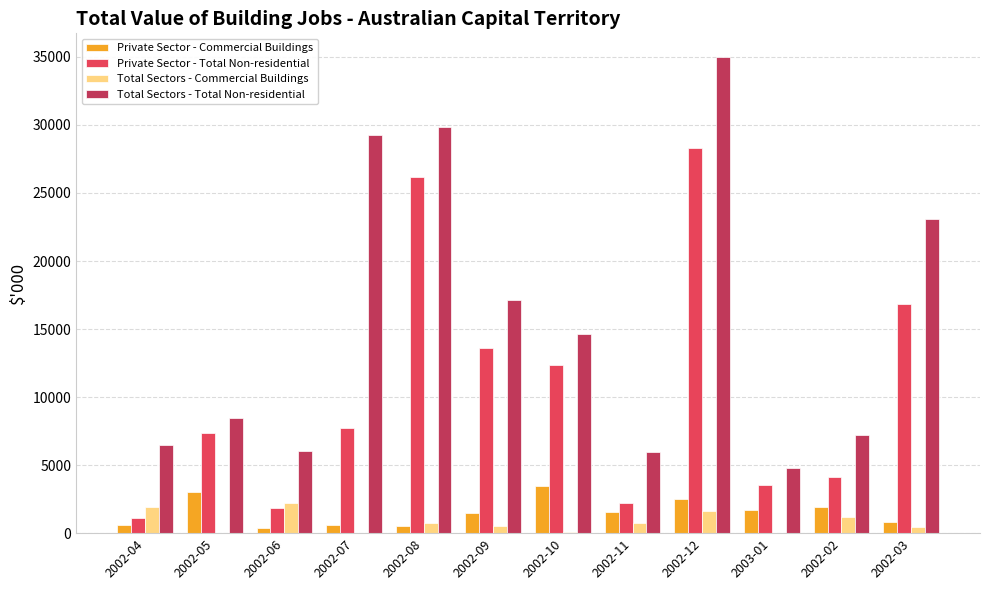

Where does the Total Sectors - Commercial Buildings series first go above 747?

2002-04